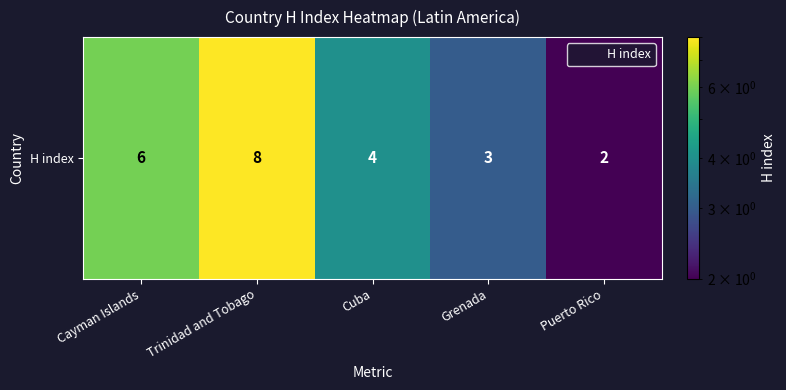

What is the difference between the values at Cuba and Cayman Islands?

2